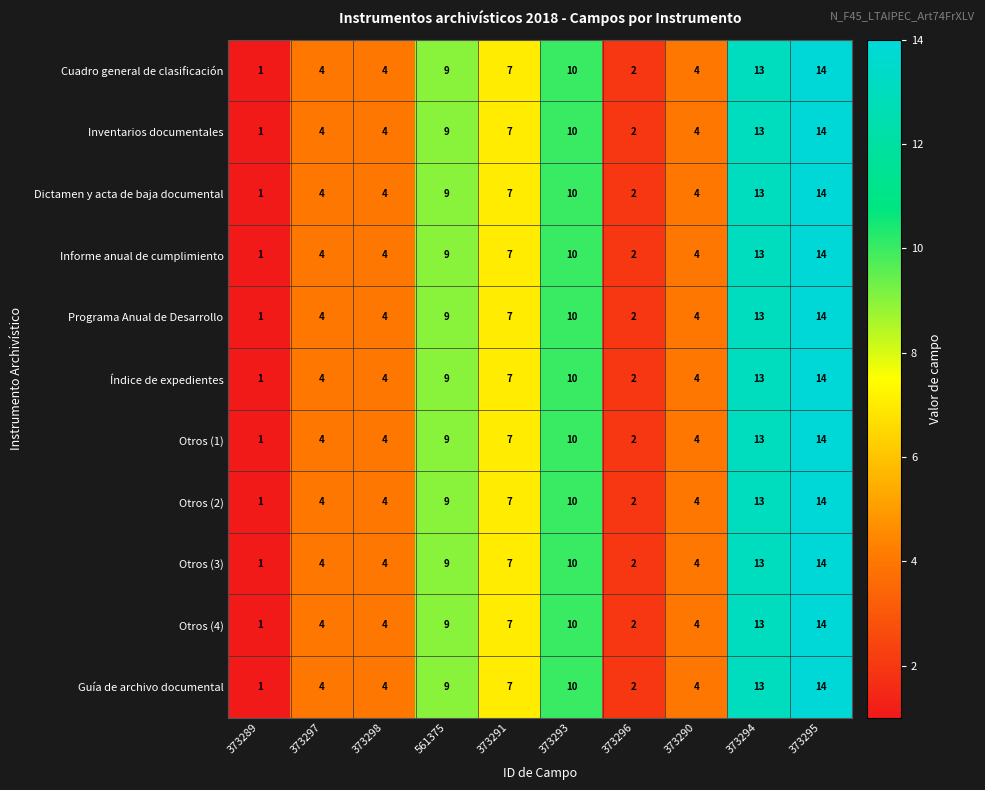

Is it true that Informe anual de cumplimiento equals 13 at 373293?

False